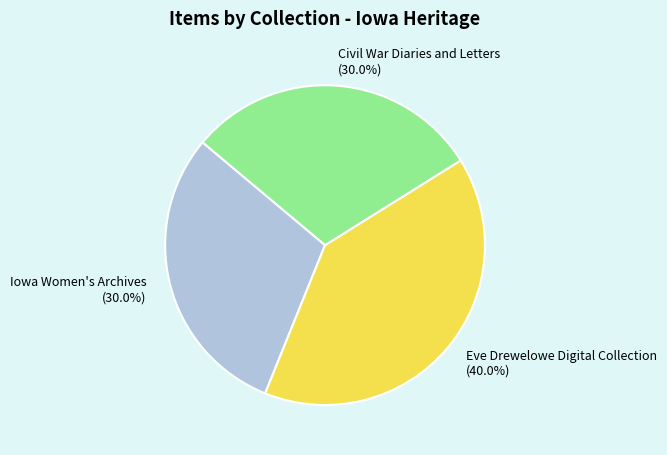

Combined, what portion of the pie is Iowa Women's Archives (30.0%) and Eve Drewelowe Digital Collection (40.0%)?

70.0%